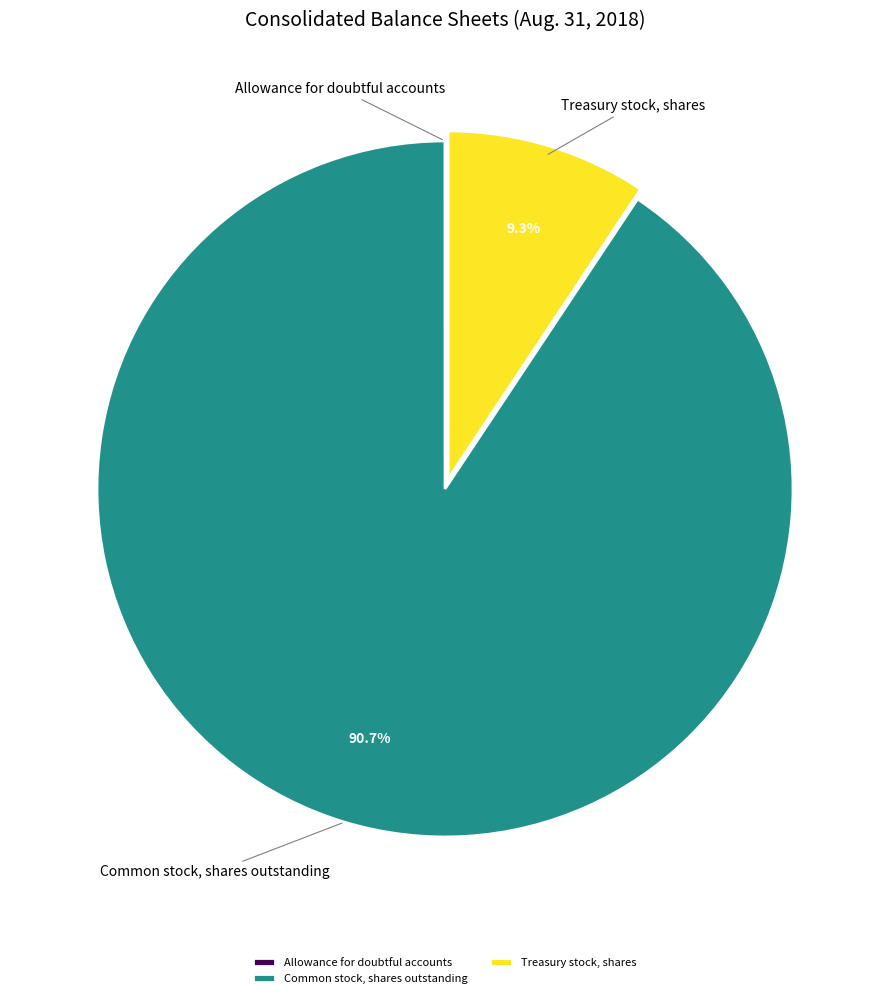

Does any single category account for the majority?

Yes